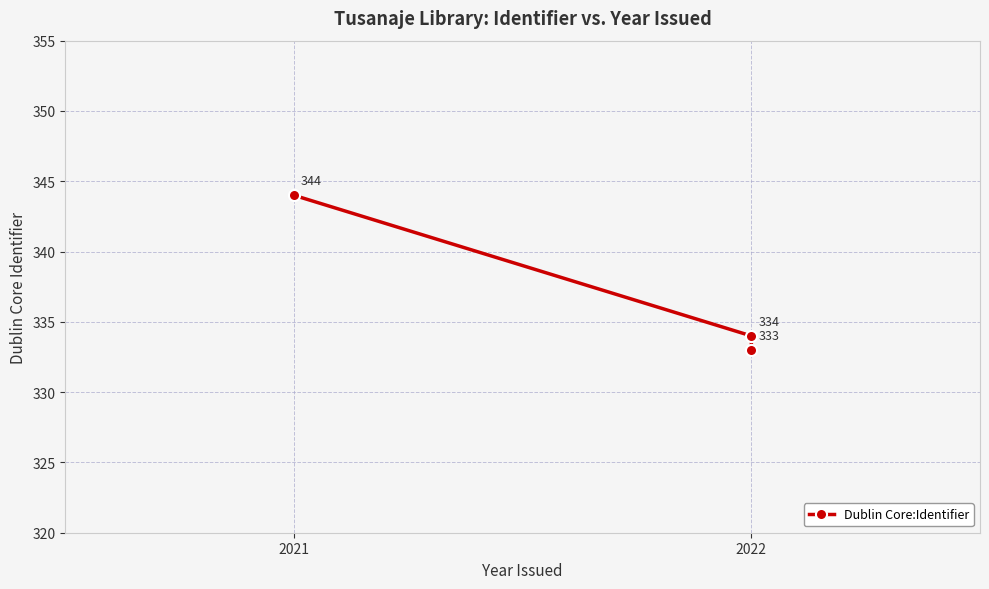

What is the sum of all values?

1011